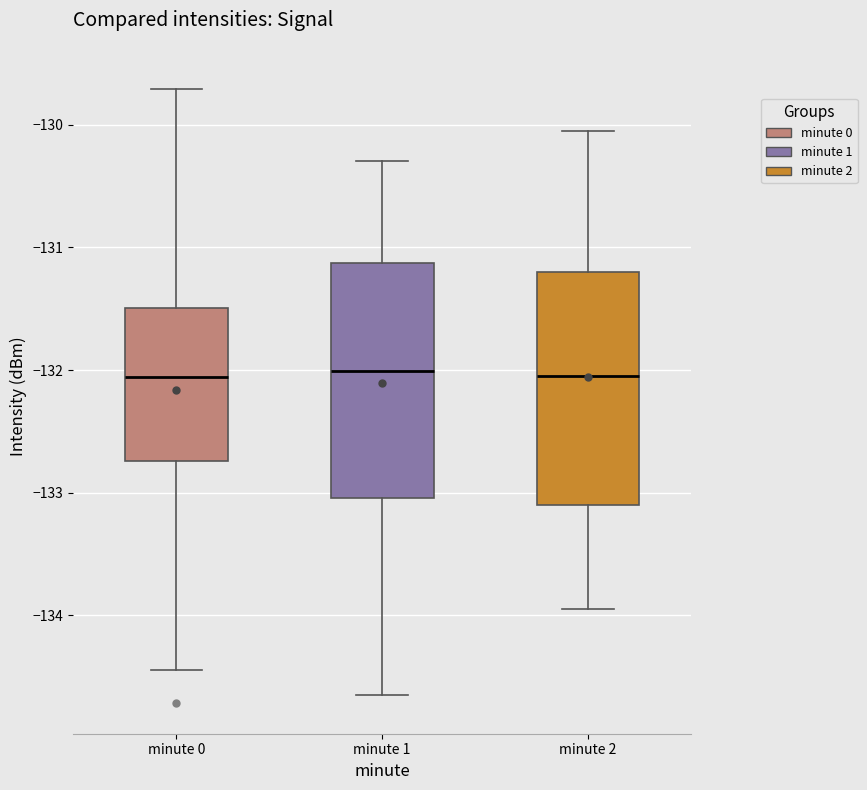

Reading left to right, read every box against the y-axis: the position of its median line, the range the box covers, and the ends of its whiskers. The values are not printed on the chart, so give them approximately, as read against the axis.

minute 0: median -132.1, box -132.7 to -131.5, whiskers -134.4 to -129.7
minute 1: median -132.0, box -133.0 to -131.1, whiskers -134.7 to -130.3
minute 2: median -132.0, box -133.1 to -131.2, whiskers -133.9 to -130.0